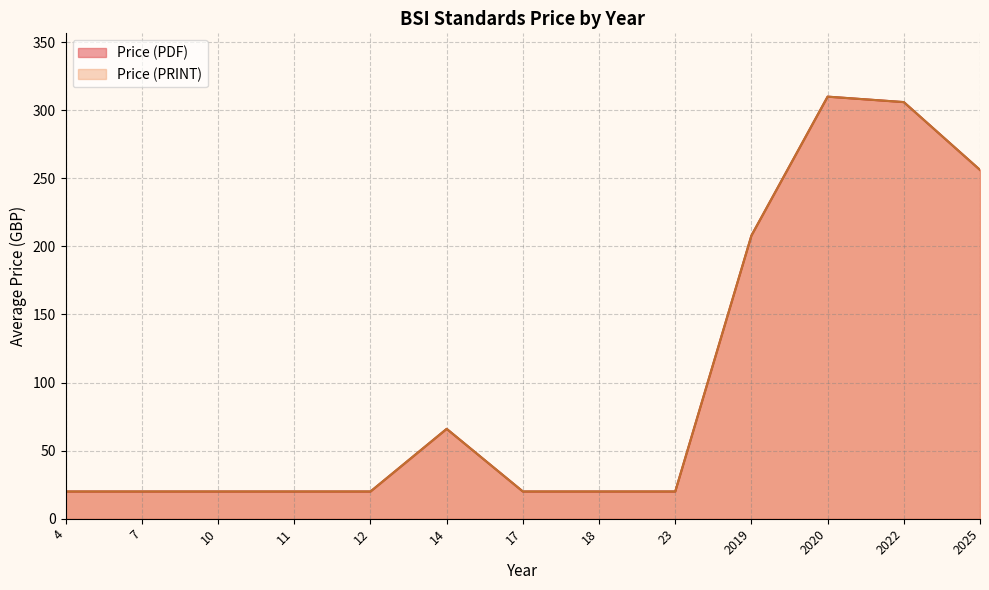

What is the minimum value shown in the chart?

20